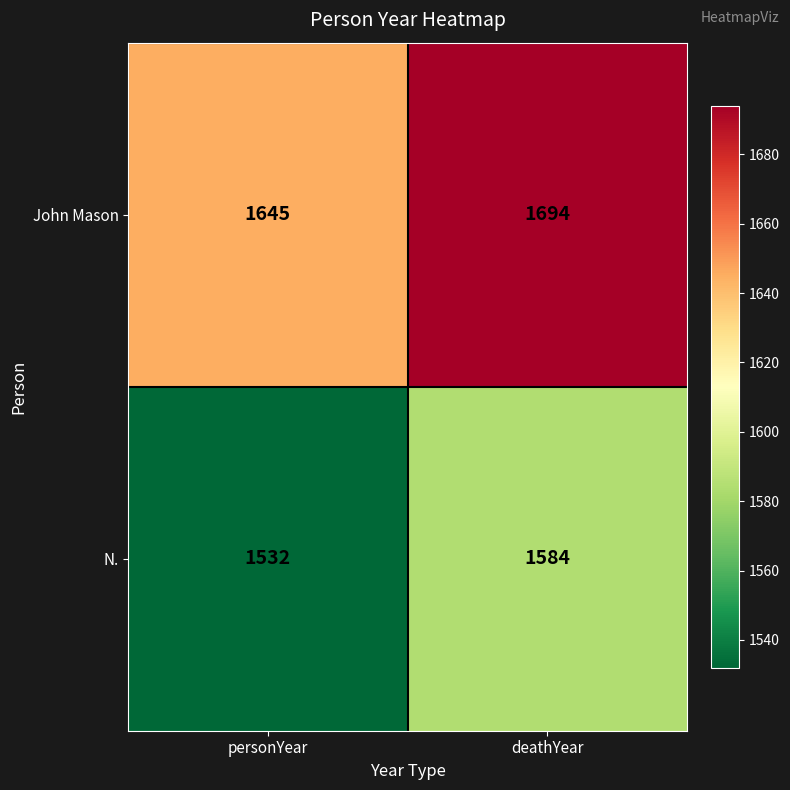

What is the difference between the maximum and minimum values in the N. series?

52